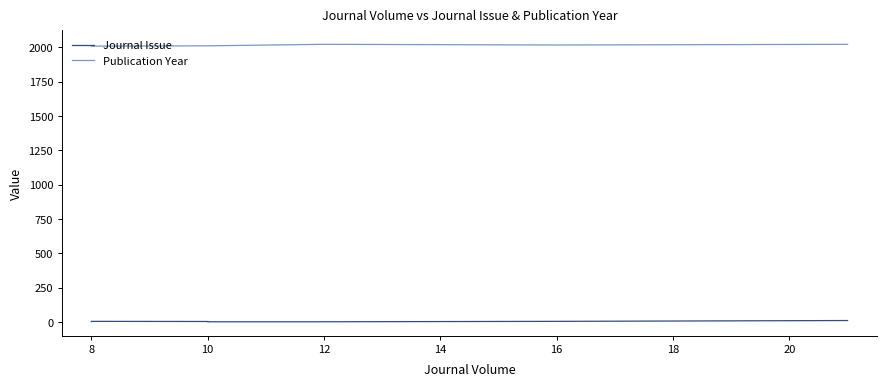

Does the chart have visible grid lines?

No